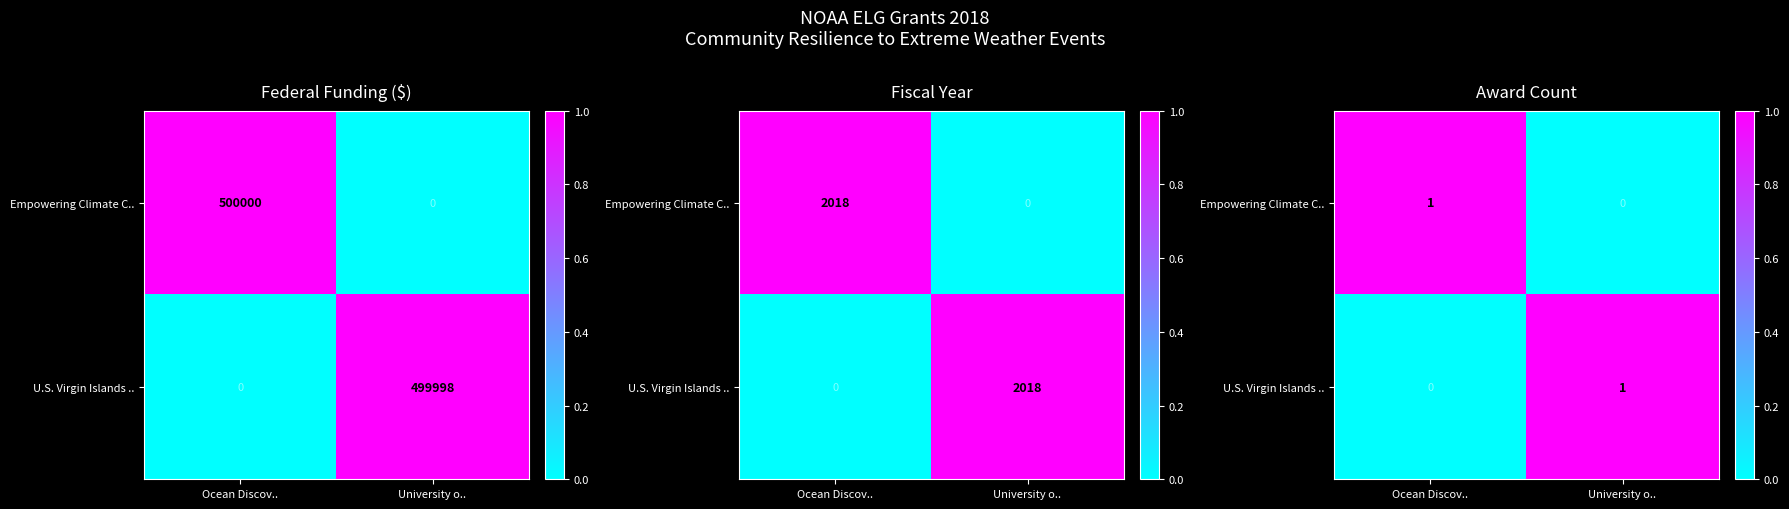

What is the total value across all series at Ocean Discov..?

1